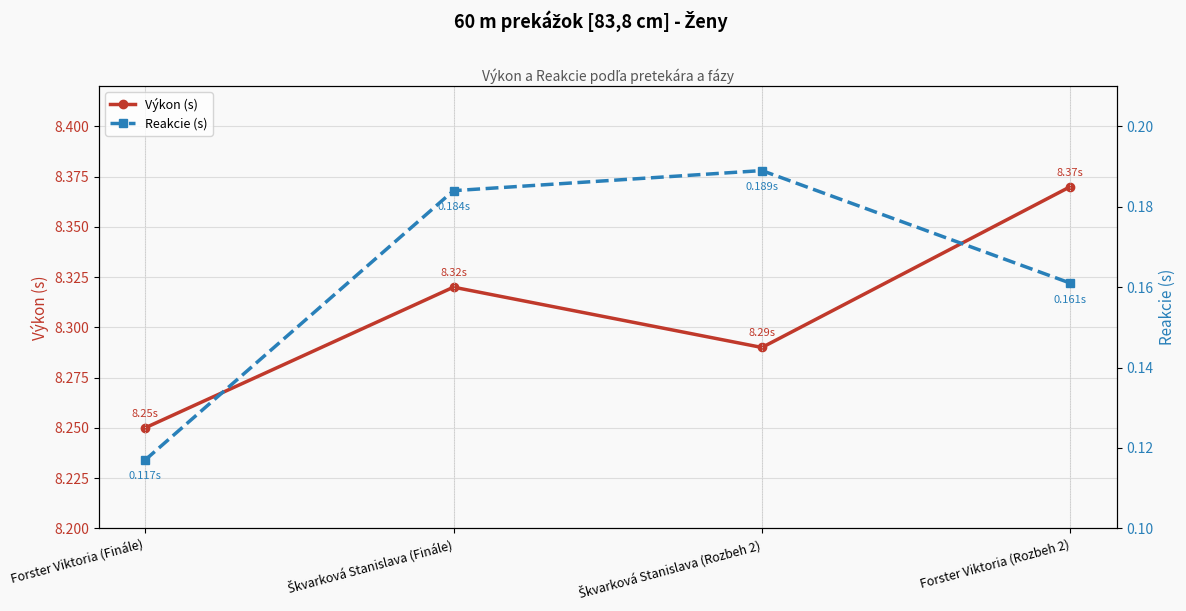

At which category does Výkon (s) reach its first local peak?

Škvarková Stanislava (Finále)